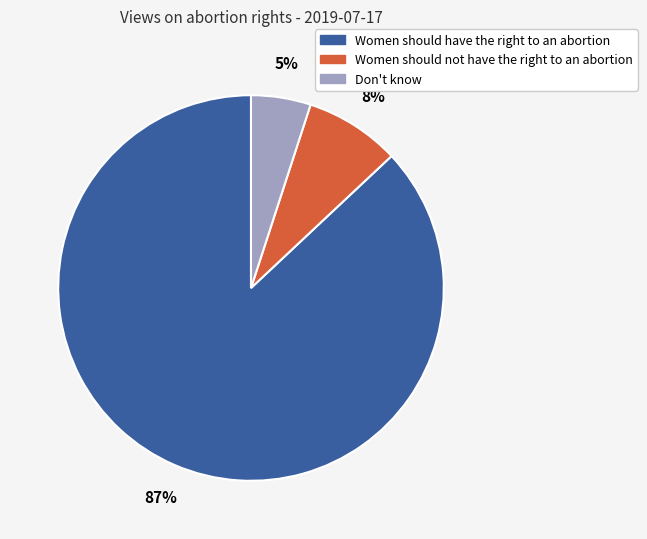

To the nearest percent, what is the average slice percentage?

33%